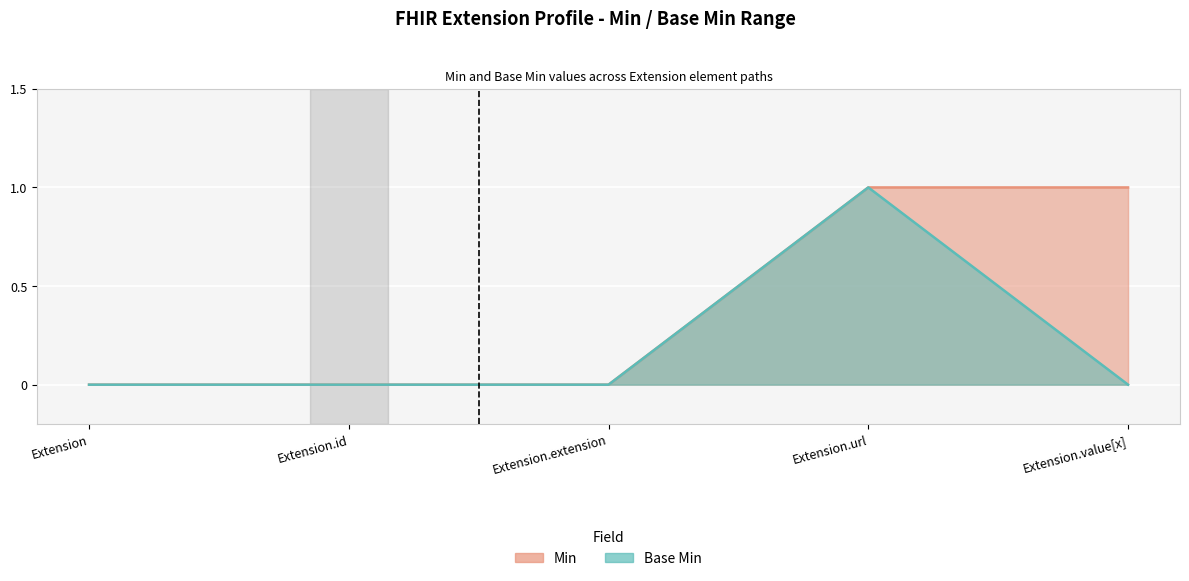

What is the maximum value for Base Min?

1